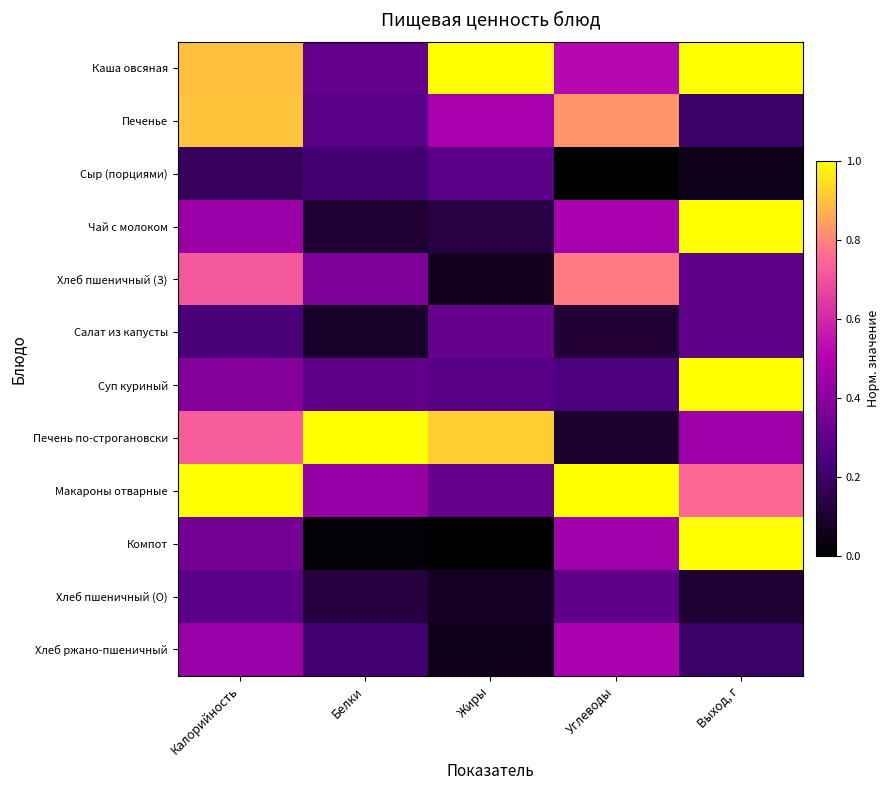

What is the total value across all series at Калорийность?

6.6